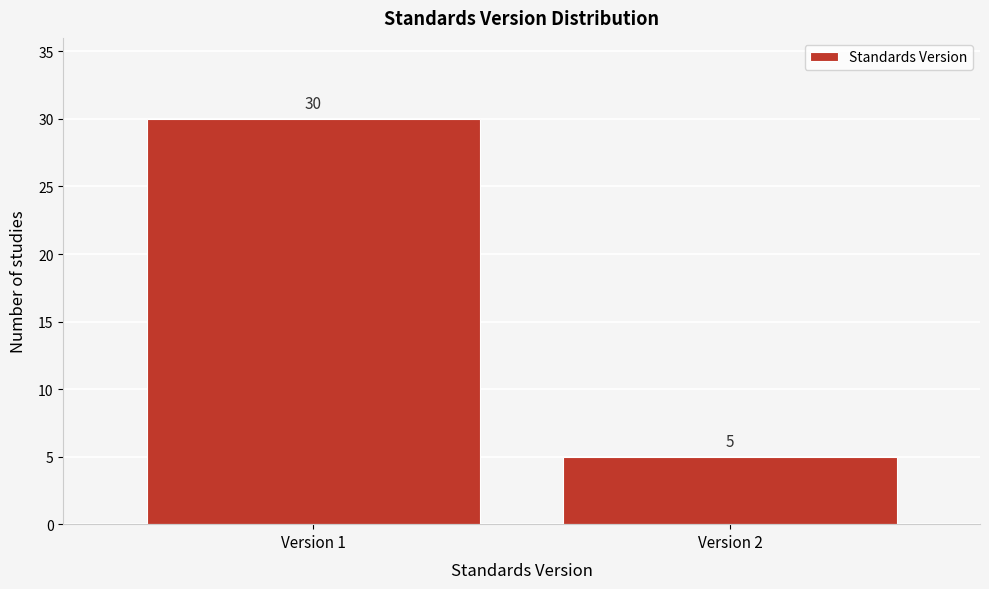

Reading left to right, list all the values displayed in this chart.

30	5